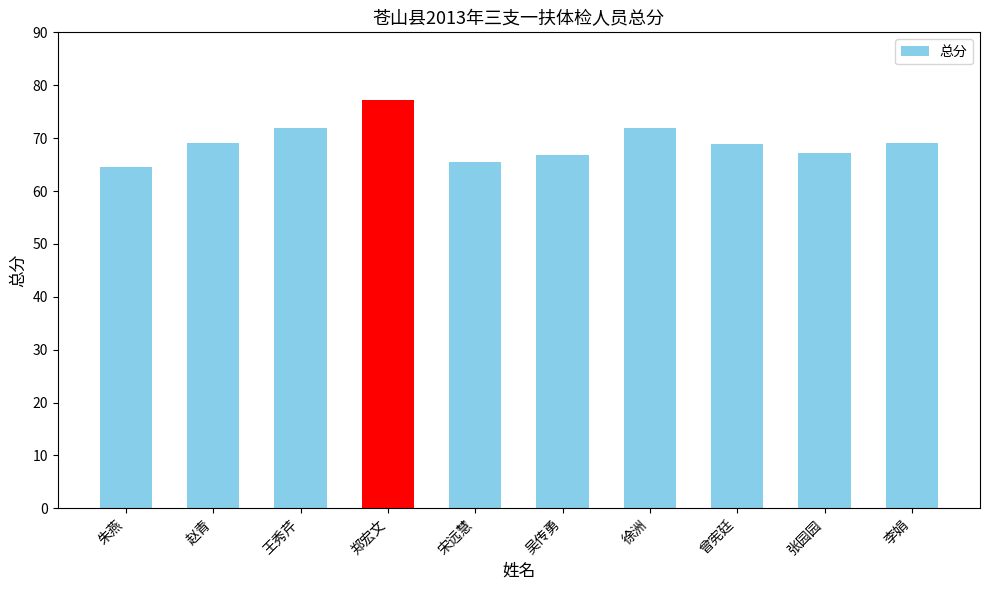

What is the maximum value shown in the chart?

77.2